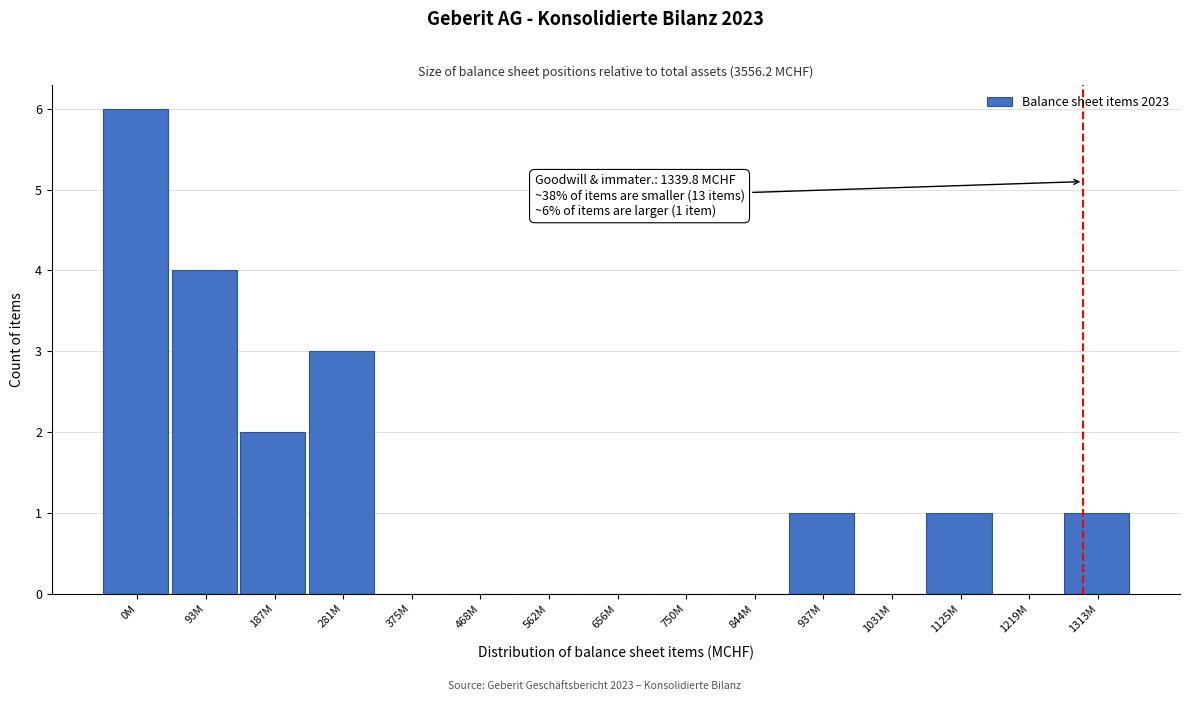

Reading left to right, what are all the values shown in this chart?

0M=6	93M=4	187M=2	281M=3	375M=0	468M=0	562M=0	656M=0	750M=0	844M=0	937M=1	1031M=0	1125M=1	1219M=0	1313M=1